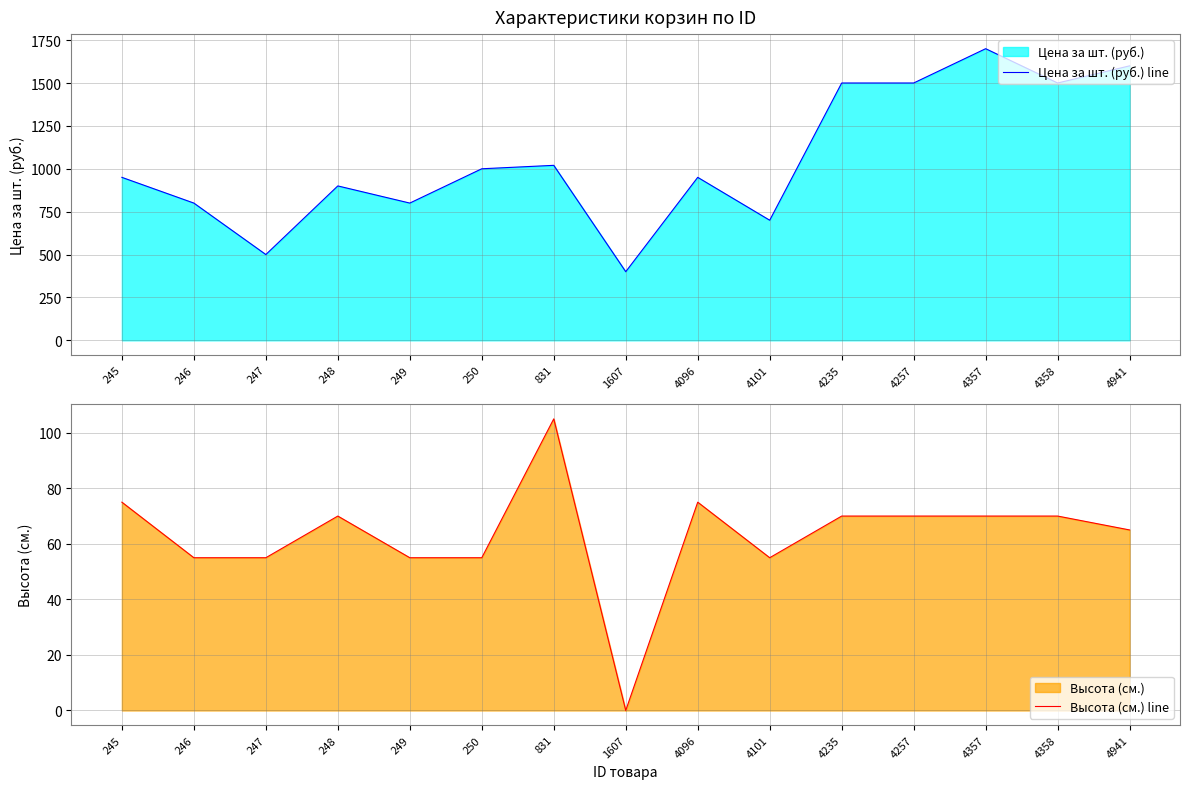

True or false: Высота (см.) line and Цена за шт. (руб.) line cross at least once.

False